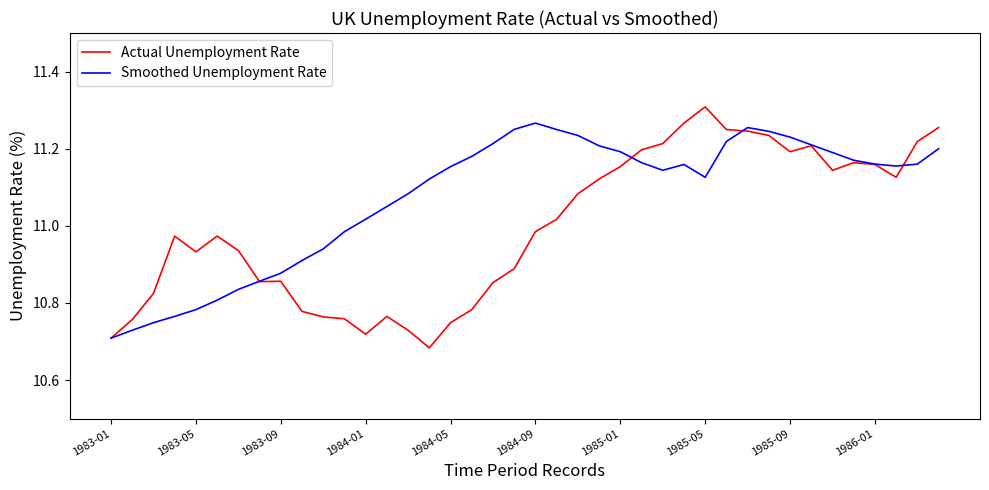

Rank the series by their average value, from lowest to highest.

Actual Unemployment Rate, Smoothed Unemployment Rate